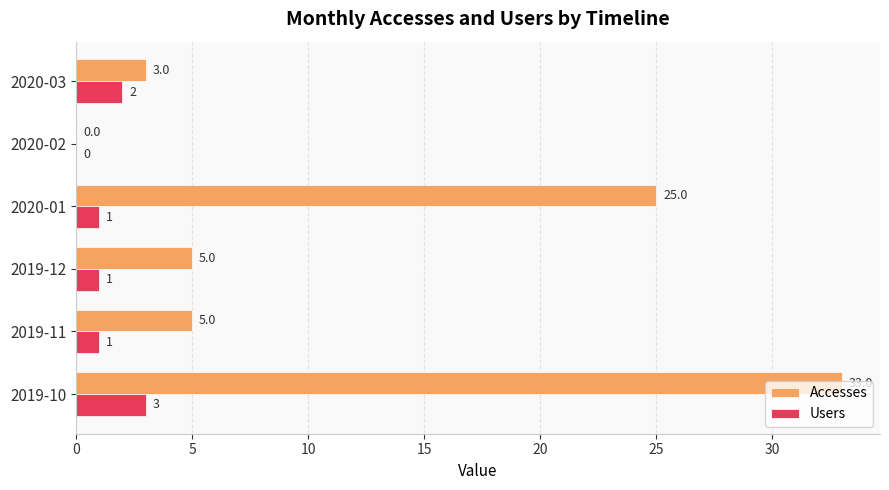

Which category has the highest value in the Users series?

2019-10